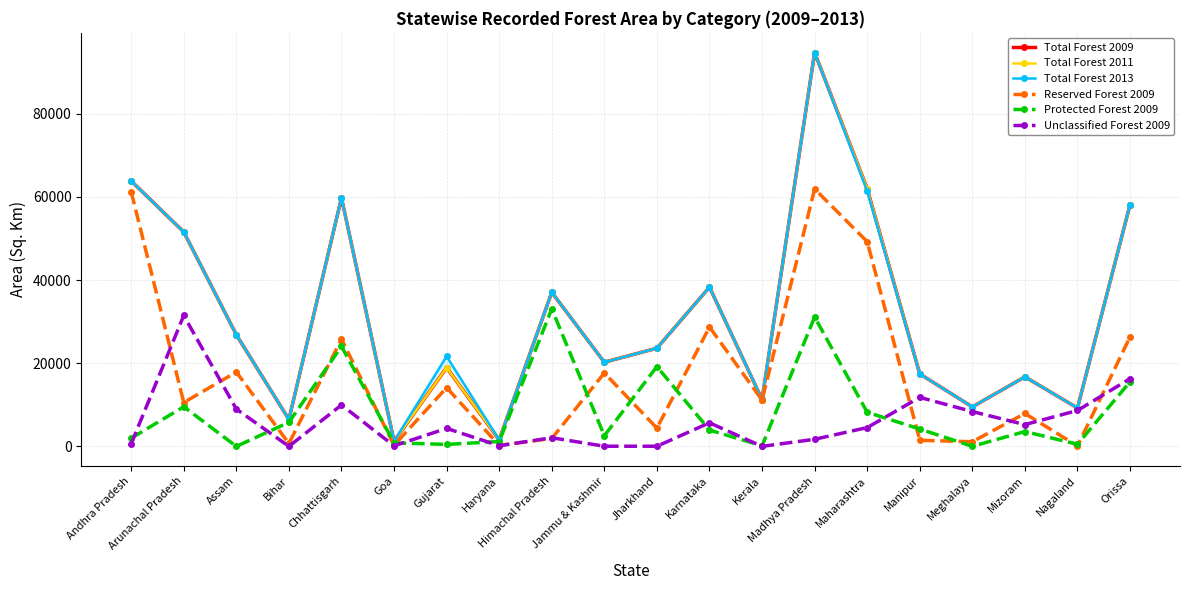

True or false: Total Forest 2009 and Unclassified Forest 2009 cross at least once.

False